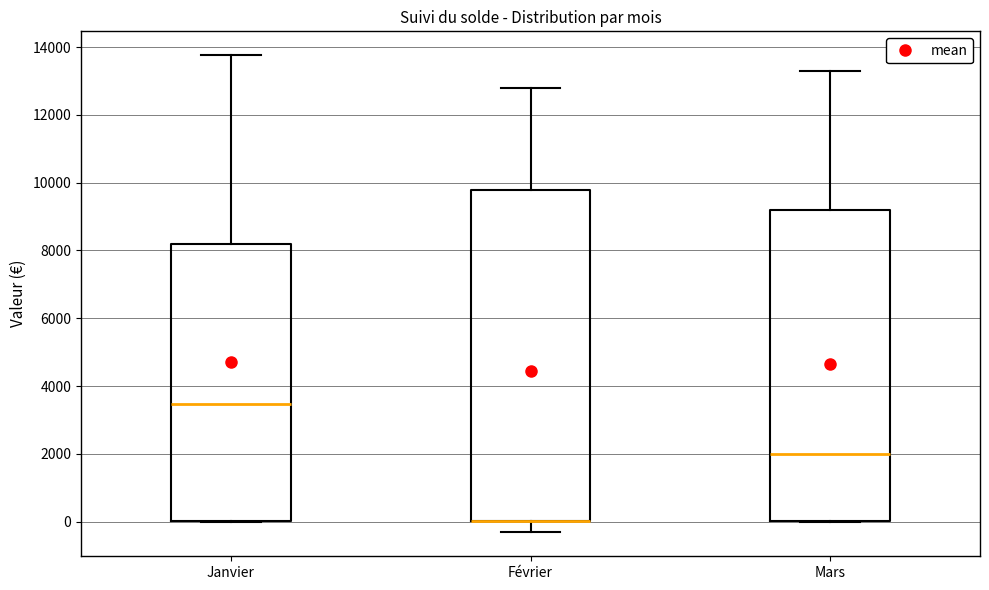

Where does the median line of the box for Janvier sit on the y-axis? The values are not printed on the chart, so give them approximately, as read against the axis.

3400